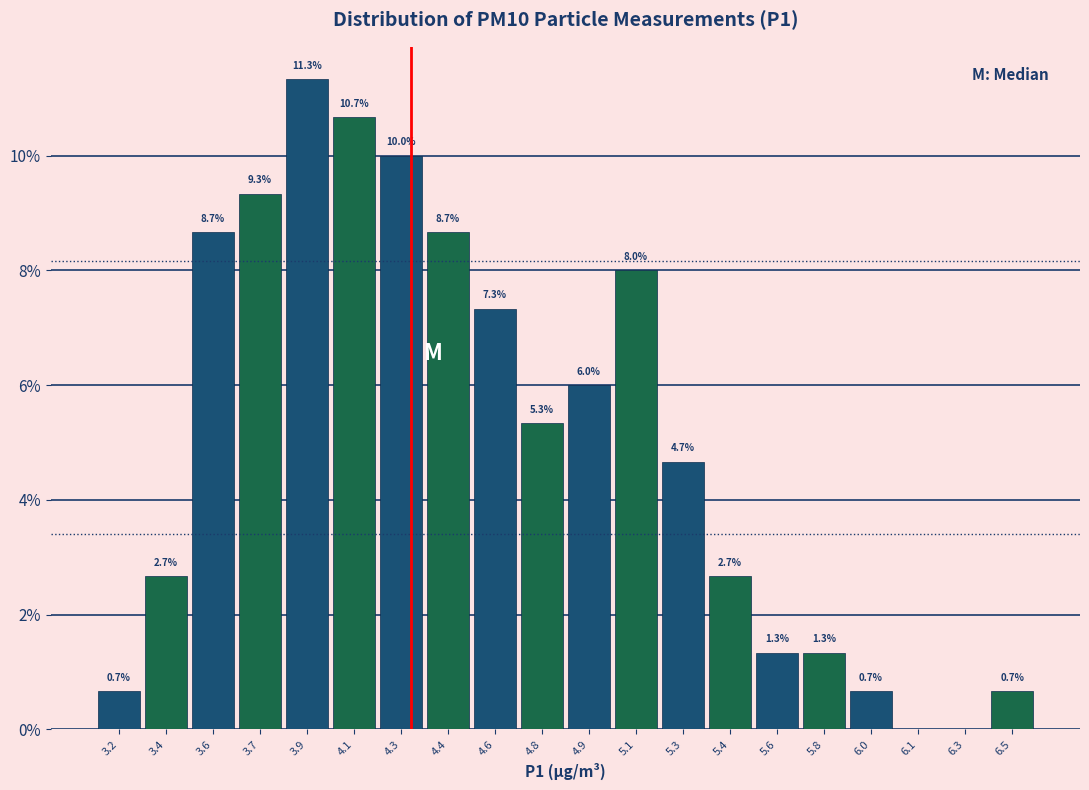

Reading left to right, list all the values displayed in this chart.

3.2=0.7	3.4=2.7	3.6=8.7	3.7=9.3	3.9=11.3	4.1=10.7	4.3=10.0	4.4=8.7	4.6=7.3	4.8=5.3	4.9=6.0	5.1=8.0	5.3=4.7	5.4=2.7	5.6=1.3	5.8=1.3	6.0=0.7	6.1=0.0	6.3=0.0	6.5=0.7